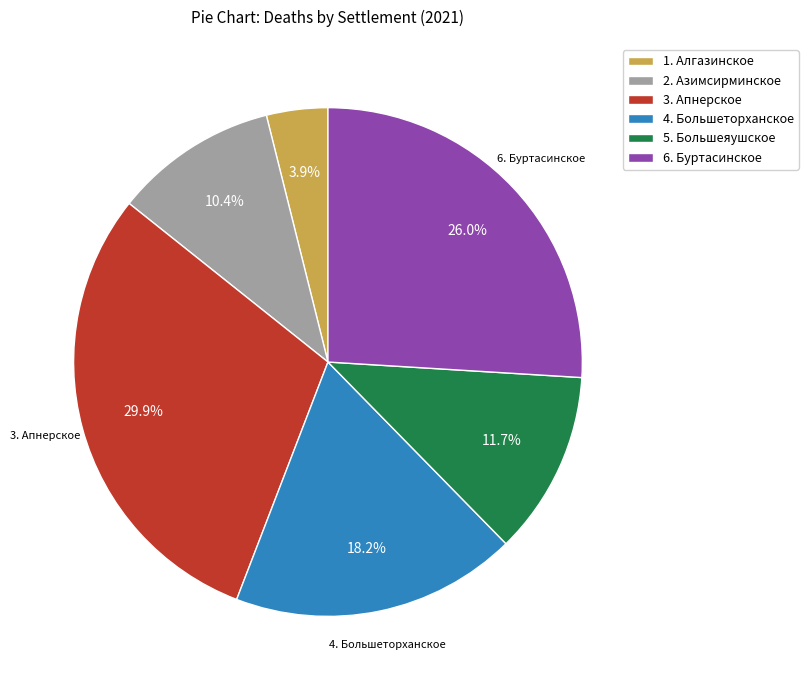

Is there a majority slice in this chart?

No